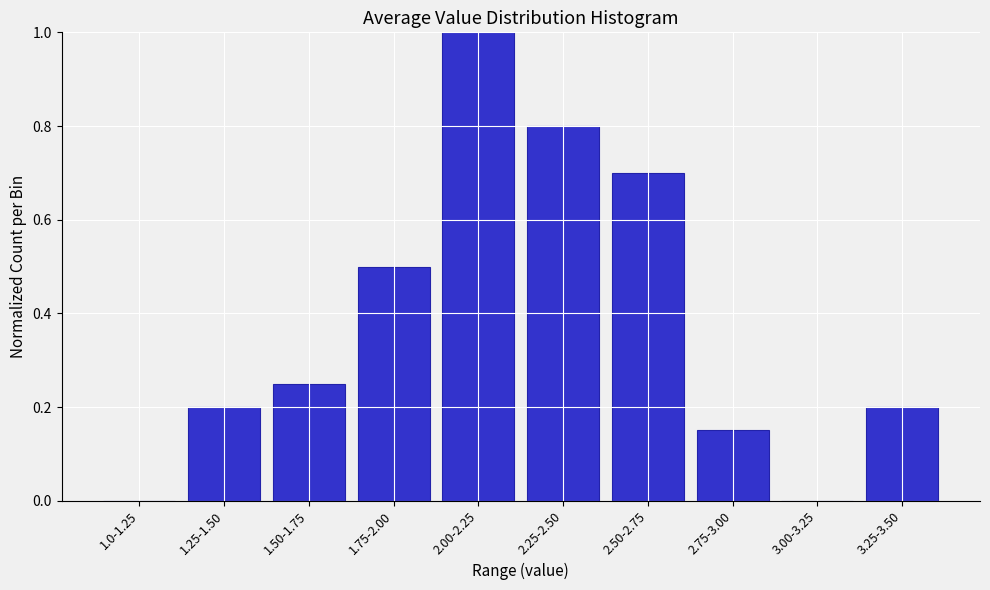

What is the change in value from 1.0-1.25 to 2.25-2.50?

+0.8